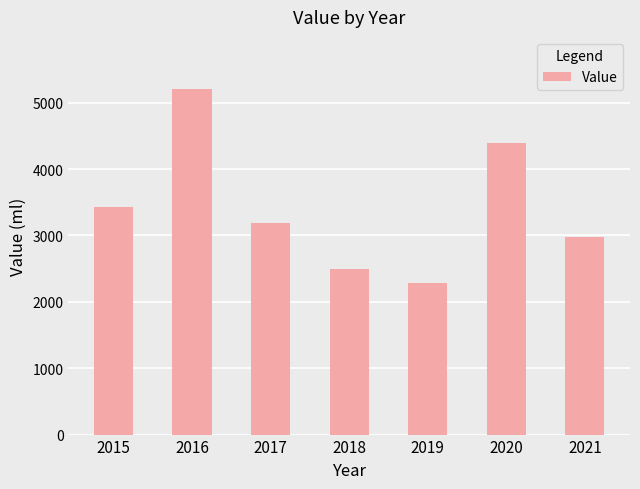

Reading right to left, transcribe all the data shown in this chart.

2981	4386	2290	2491	3181	5209	3435